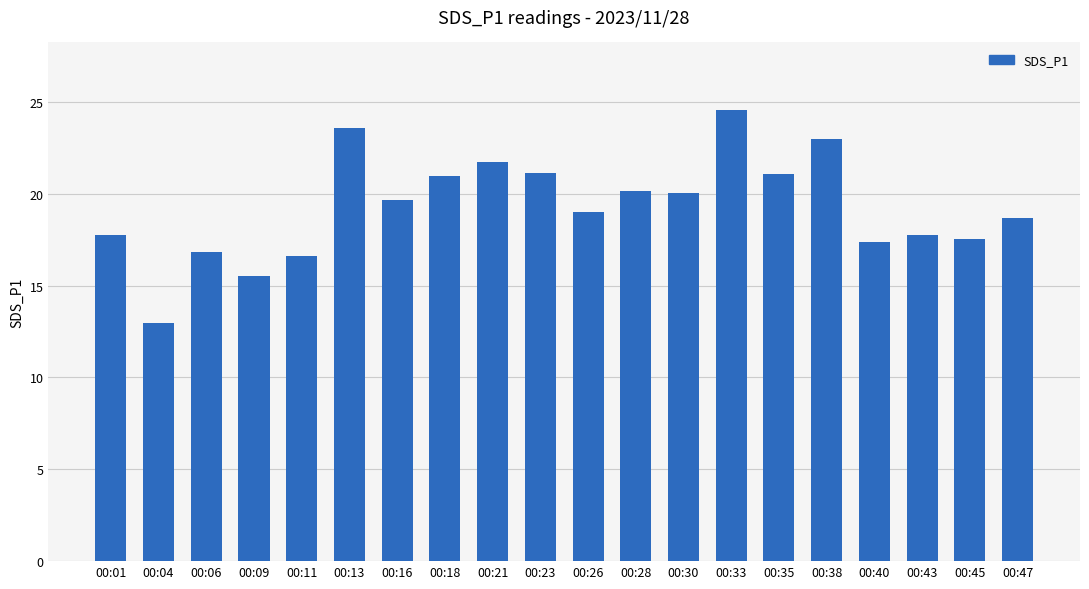

Does the chart contain stacked bars?

No